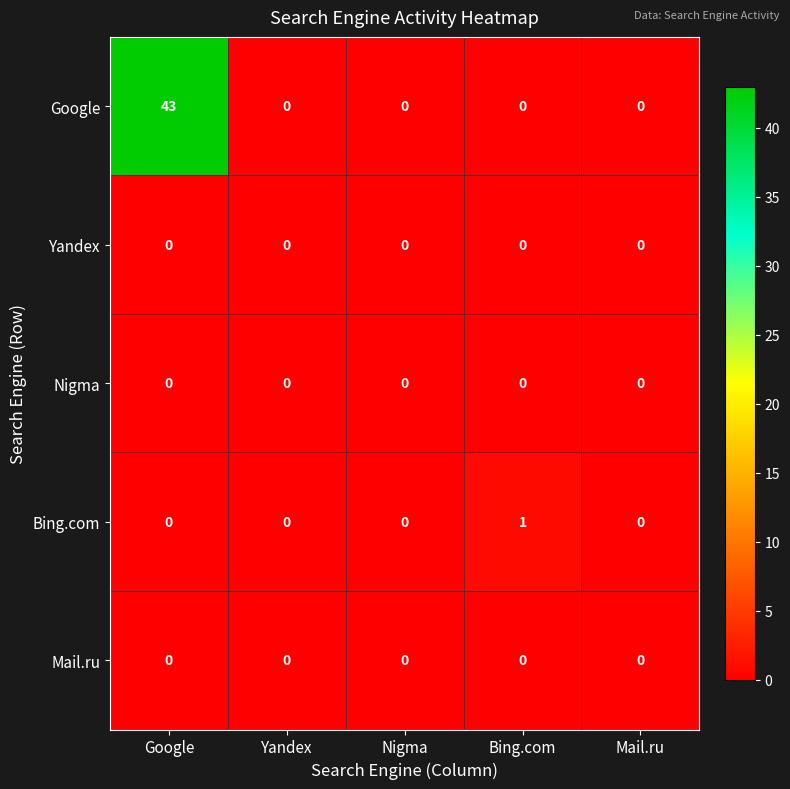

Reading right to left, extract all data points from this chart.

Google: 0	0	0	0	43
Yandex: 0	0	0	0	0
Nigma: 0	0	0	0	0
Bing.com: 0	1	0	0	0
Mail.ru: 0	0	0	0	0